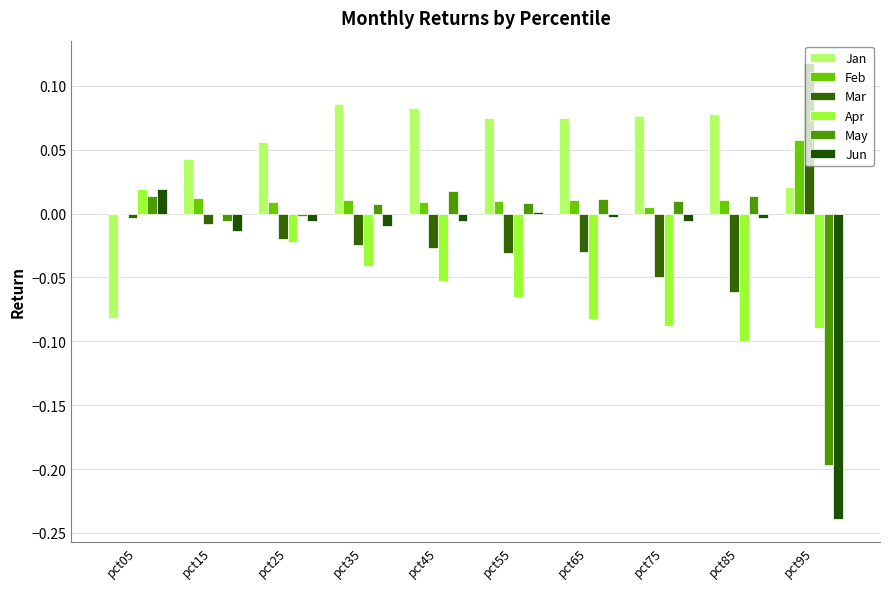

Between pct05 and pct95, which series saw the biggest shift?

Jun